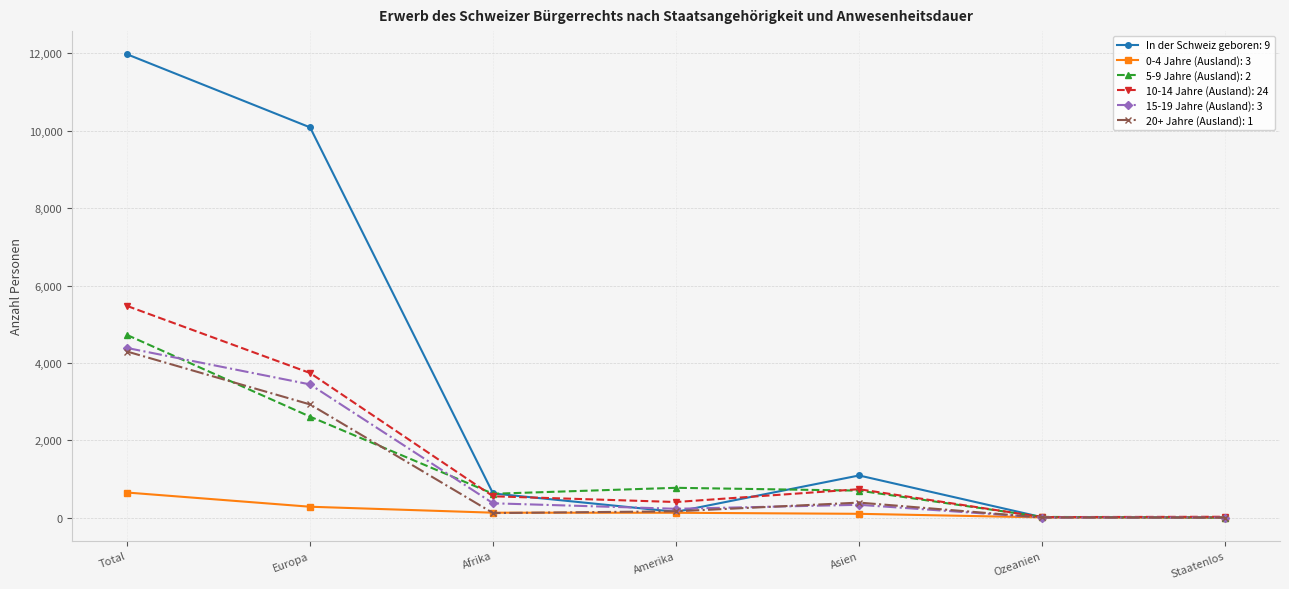

At which category is the sum across all series the highest?

Total